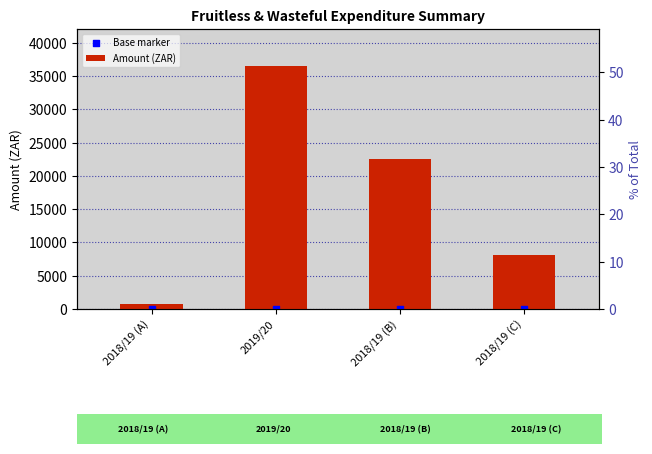

Which series contains the highest Y value?

Amount (ZAR)